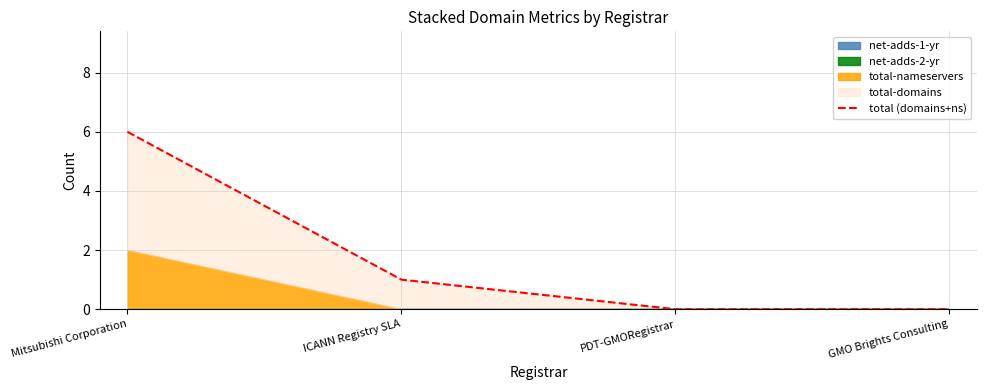

Between PDT-GMORegistrar and GMO Brights Consulting, which is larger?

PDT-GMORegistrar